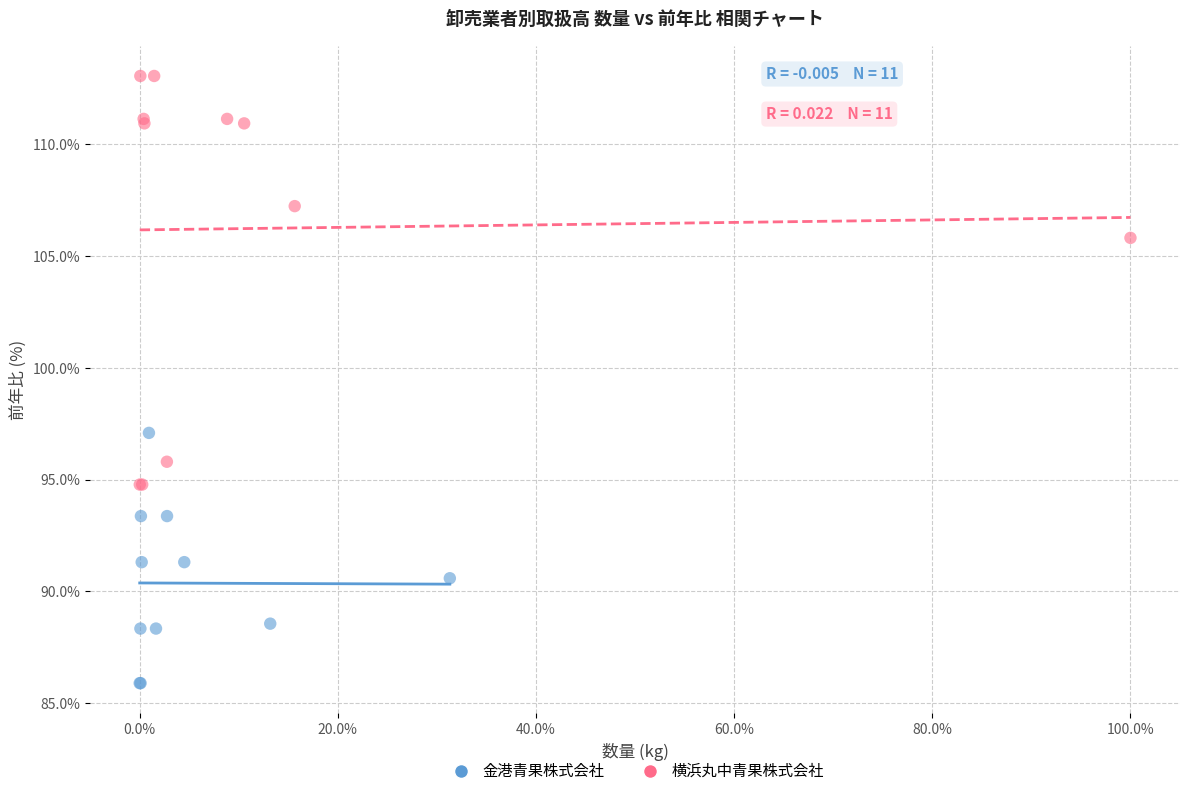

Which series has the largest Y range (max minus min)?

横浜丸中青果株式会社